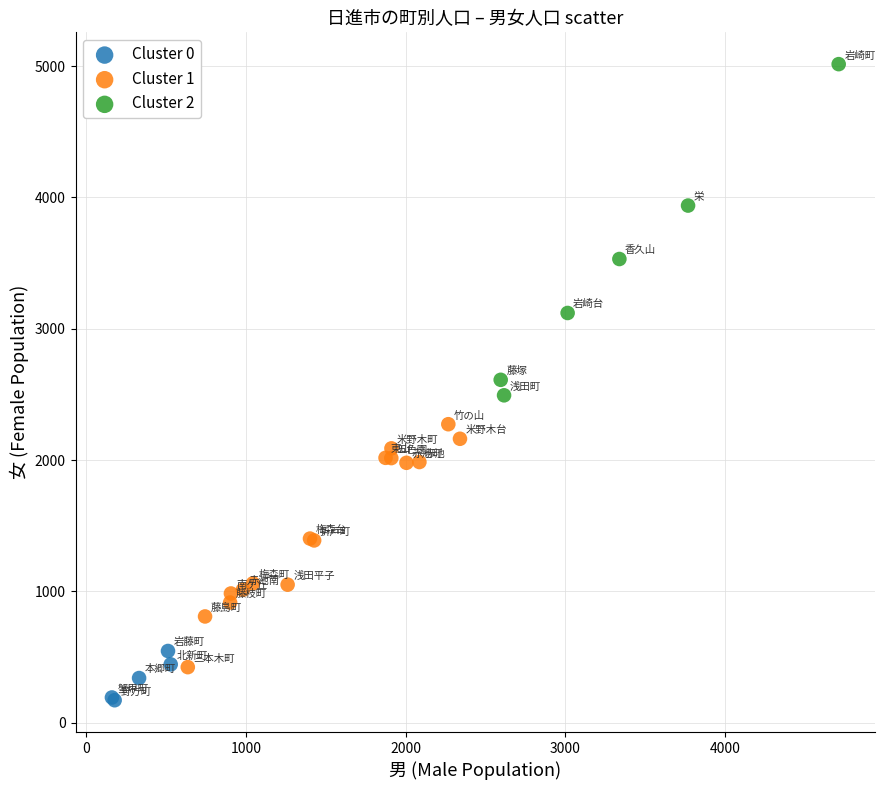

Which series reaches the maximum Y coordinate?

Cluster 2